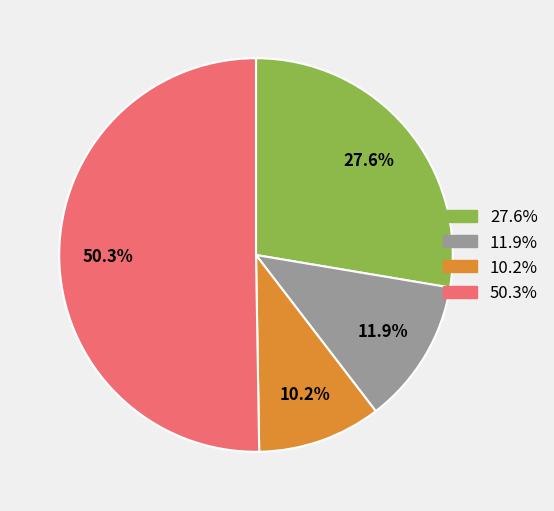

Is there any slice that represents more than half of the pie?

Yes